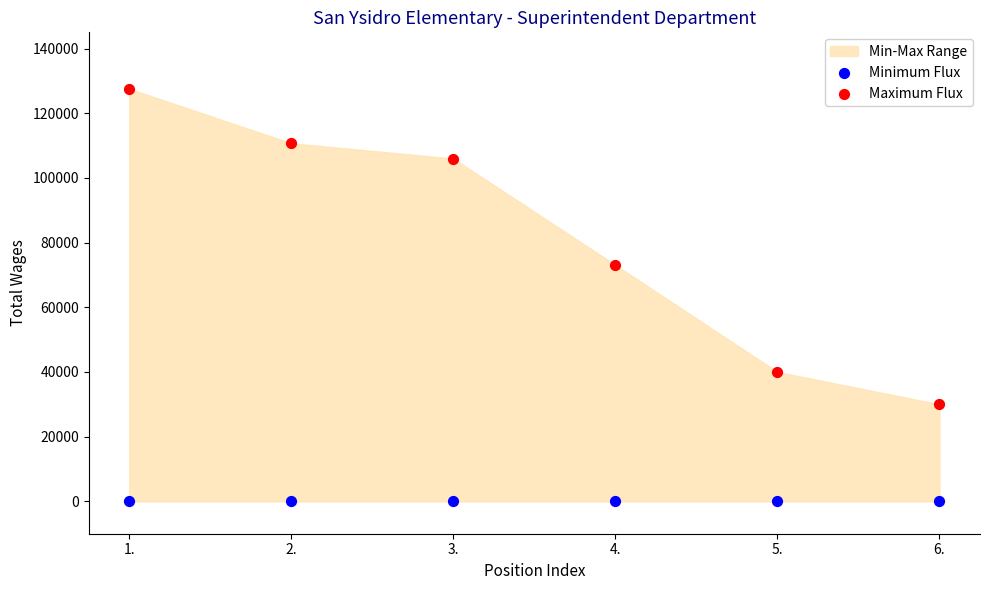

In the Maximum Flux series, what Y value is closest to 78775?

73080